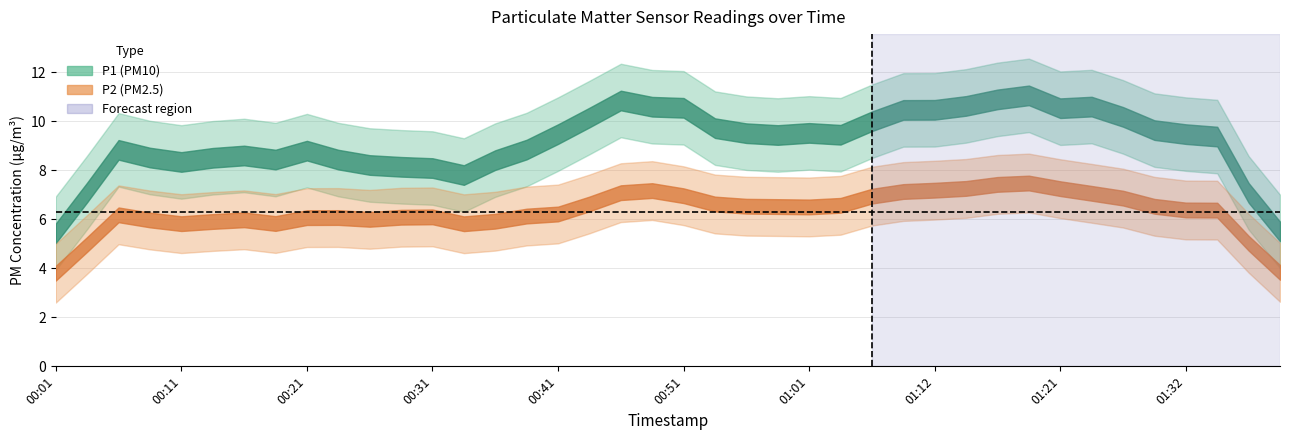

List the series in order of their peak value, highest first.

P1, P2